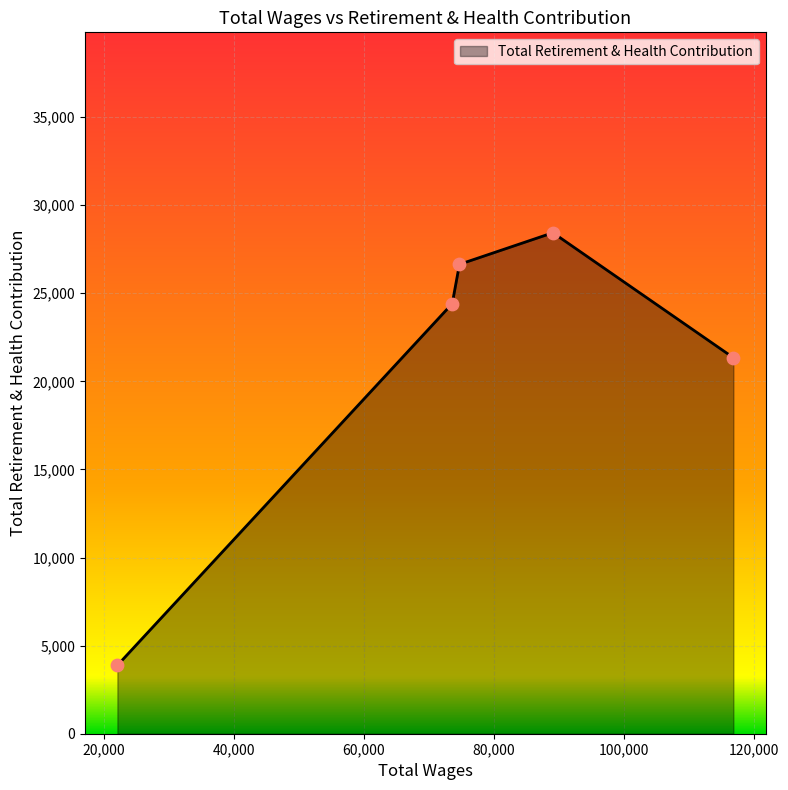

True or false: there are more than 1 points higher than both neighbors.

False